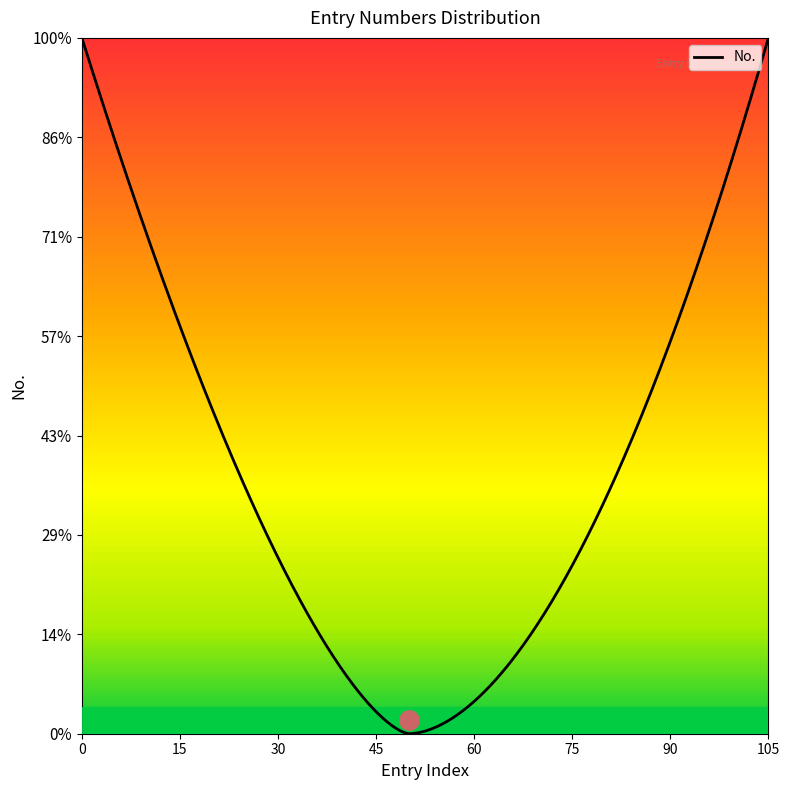

How many lines are shown in the chart?

1